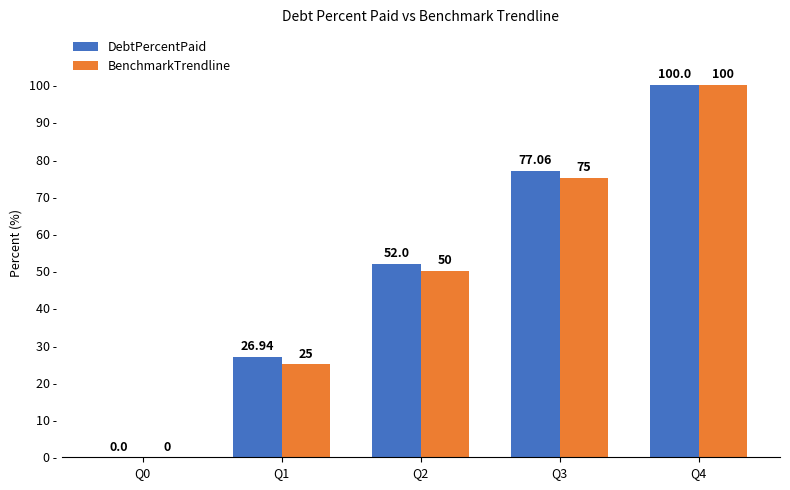

Are the bars horizontal?

No